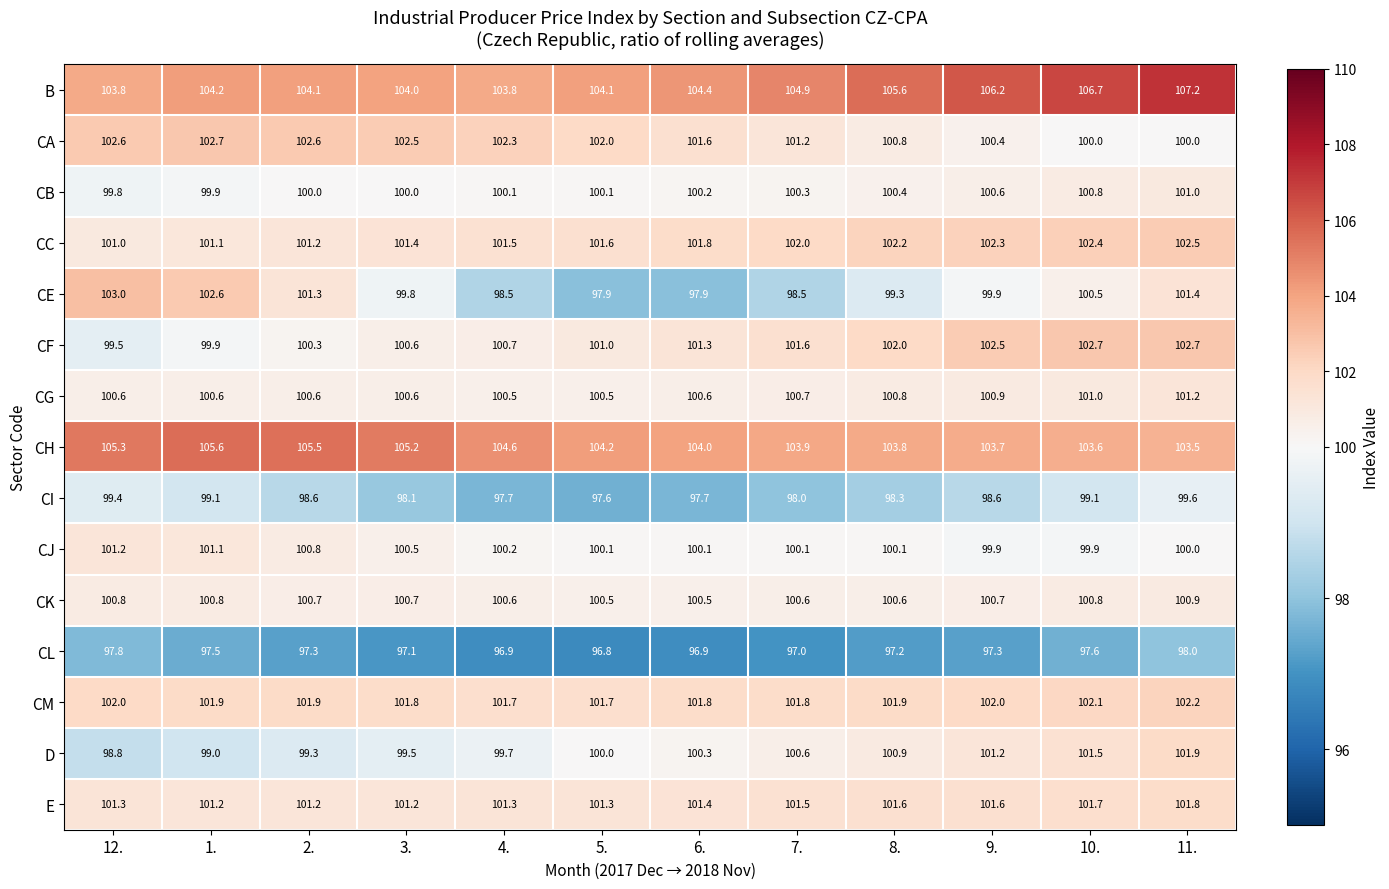

What is the minimum value shown in the chart?

96.8